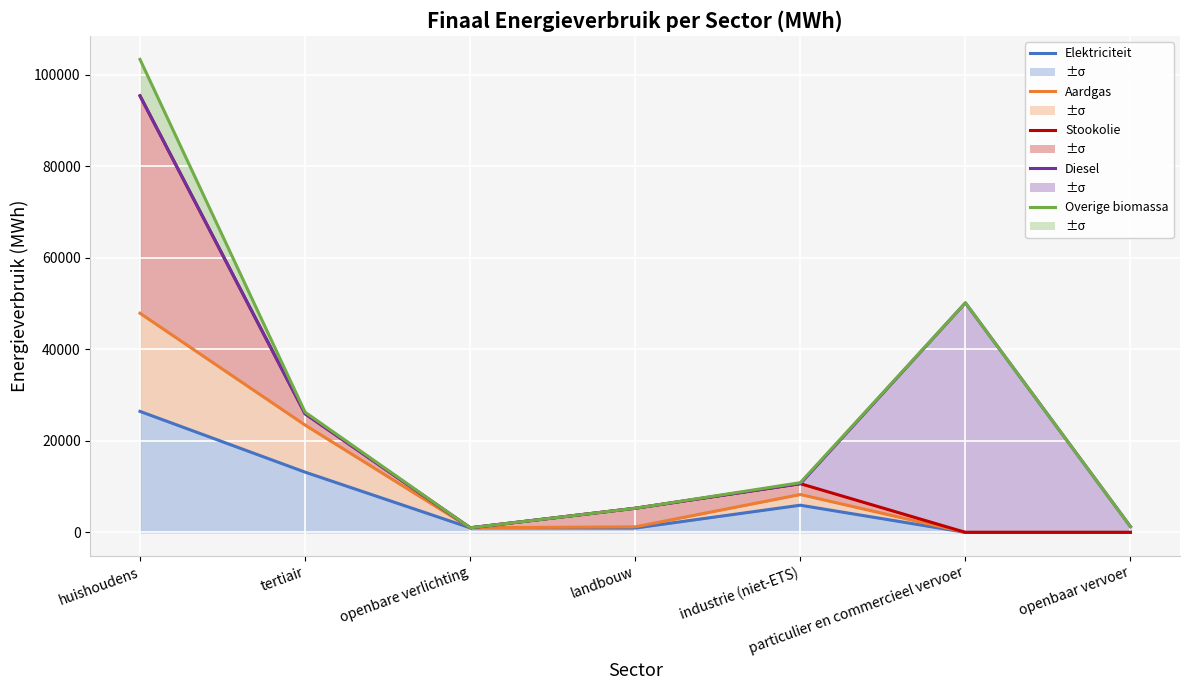

At huishoudens, list the series in order from smallest to largest.

Elektriciteit, Aardgas, Stookolie, Diesel, Overige biomassa